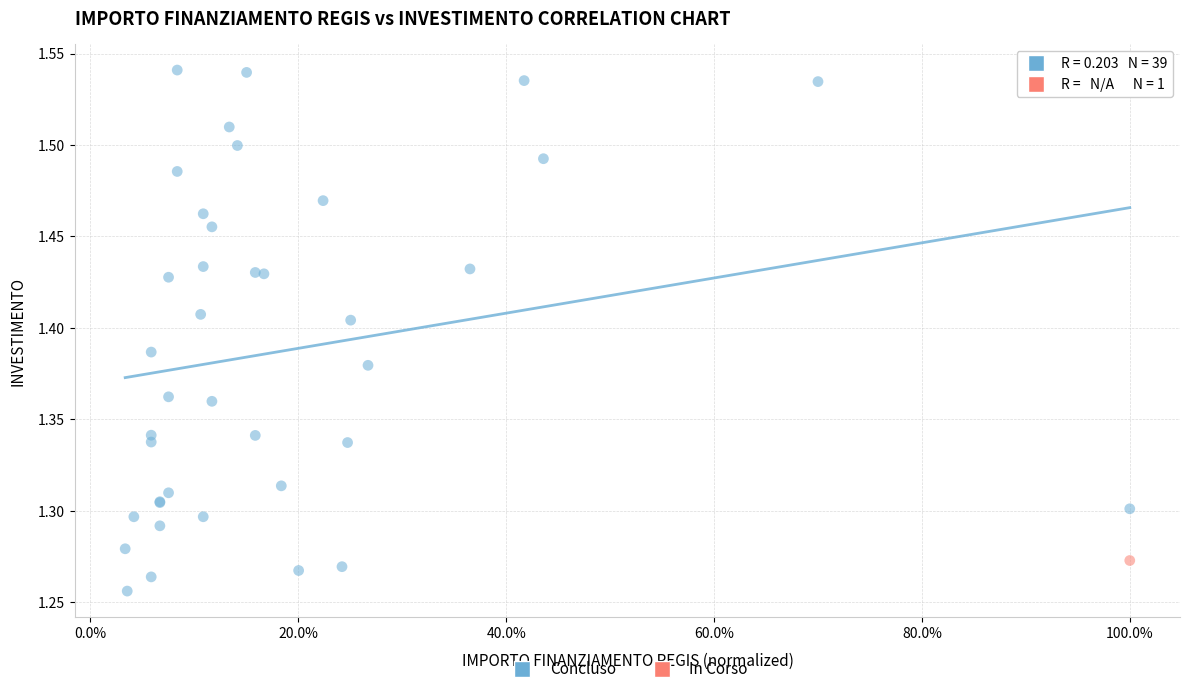

What are all the series names shown in the legend?

Concluso, In Corso